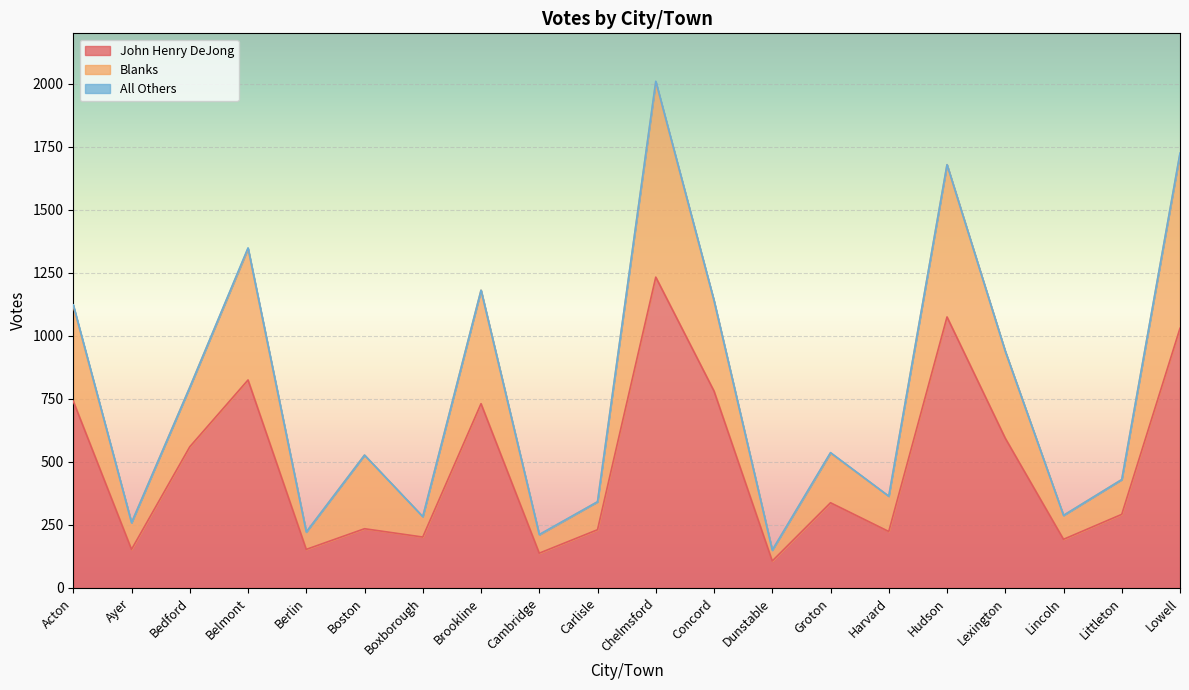

What is the lowest value of the John Henry DeJong series?

107